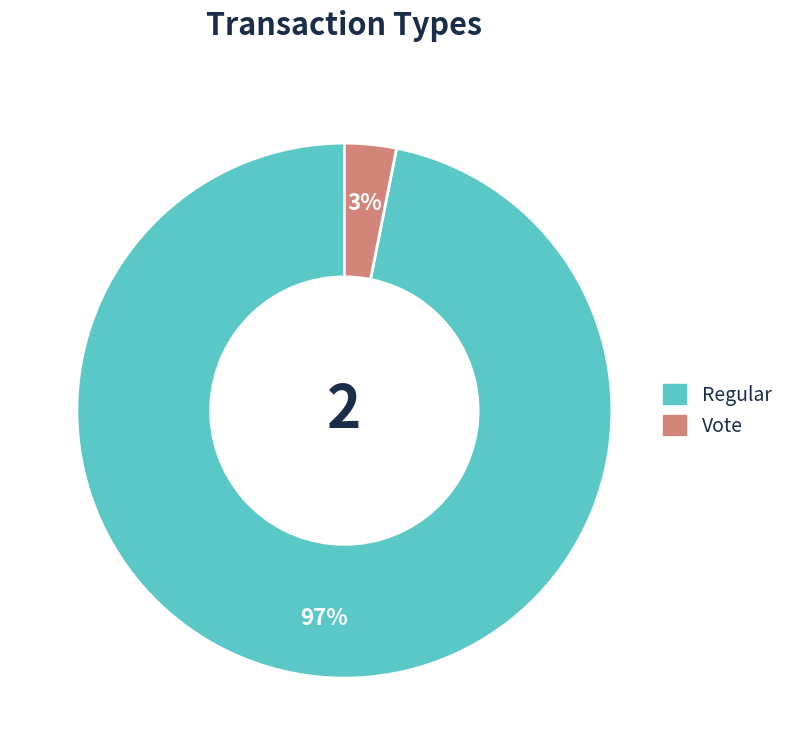

Is it true that Regular is 97% of the pie?

True